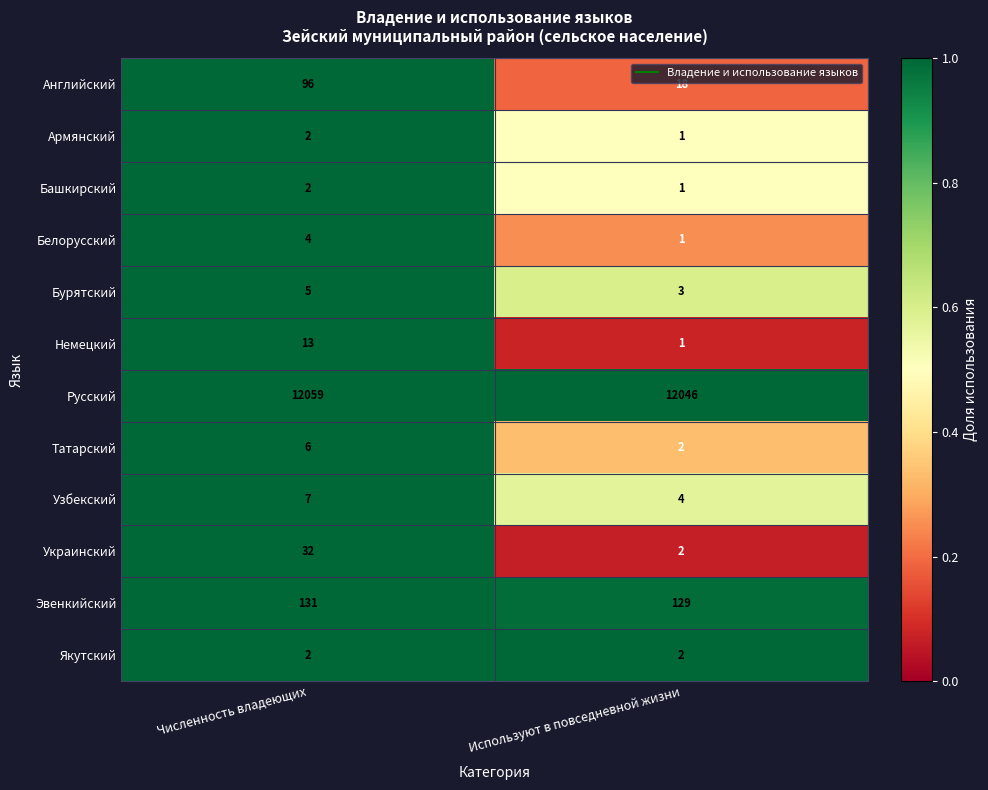

Reading left to right, transcribe all the data shown in this chart.

Английский: 96	18
Армянский: 2	1
Башкирский: 2	1
Белорусский: 4	1
Бурятский: 5	3
Немецкий: 13	1
Русский: 12059	12046
Татарский: 6	2
Узбекский: 7	4
Украинский: 32	2
Эвенкийский: 131	129
Якутский: 2	2